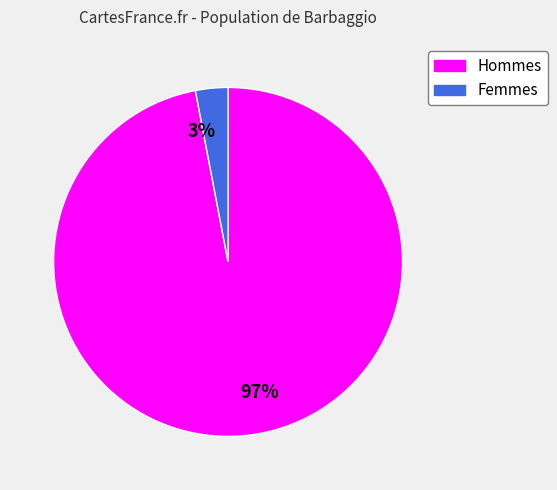

What is the smallest slice in the pie chart?

3%